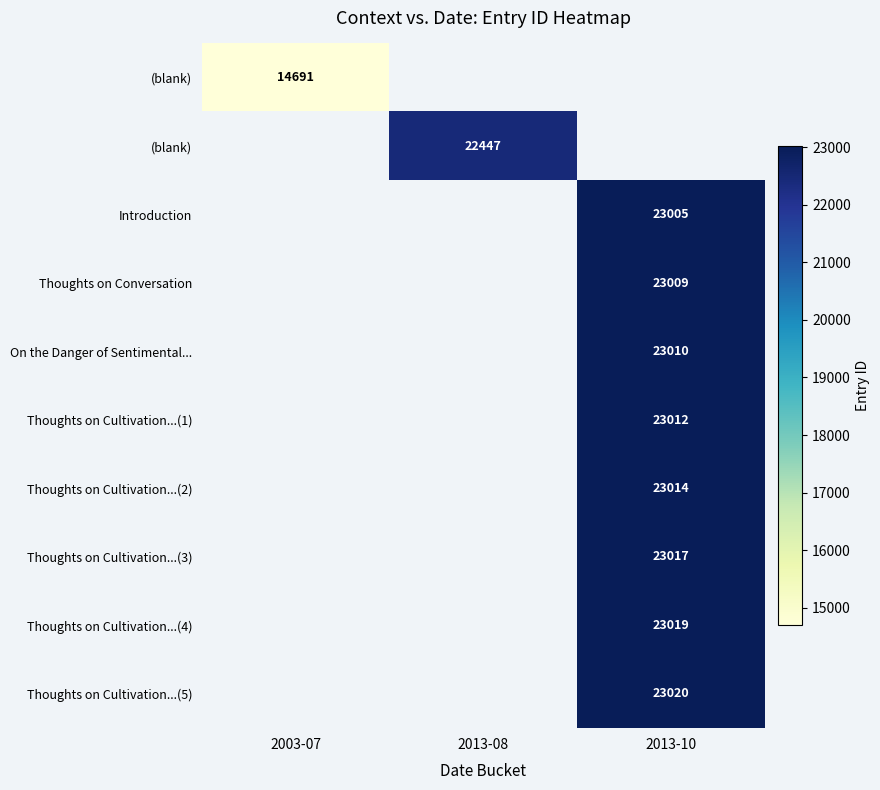

Count the number of categories in the chart.

3